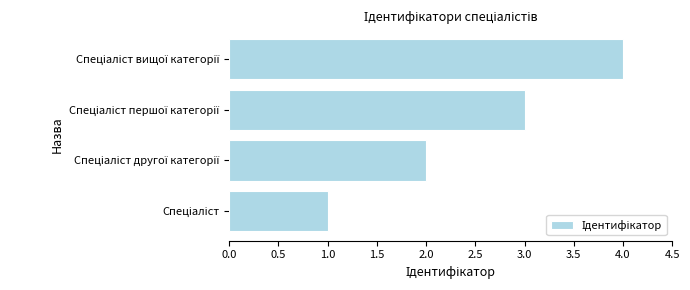

What is the maximum value shown in the chart?

4